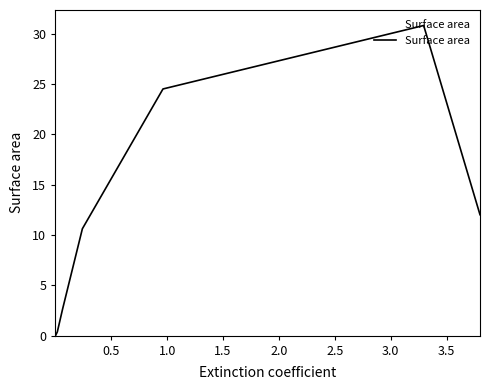

Does the chart display data point markers on the line(s)?

No